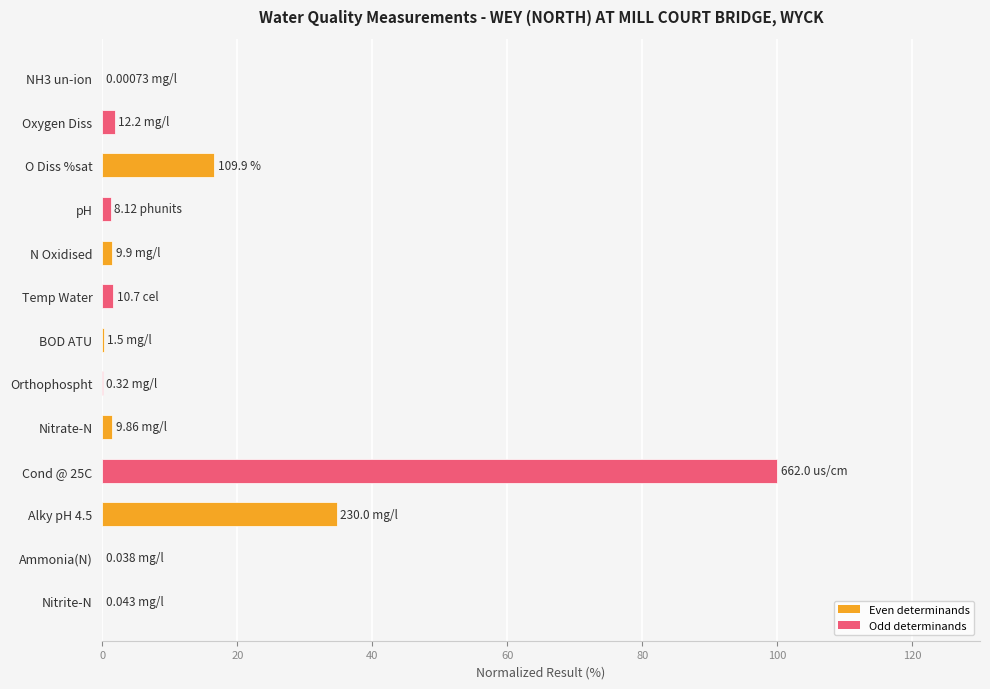

What is the sum of all values?

159.3